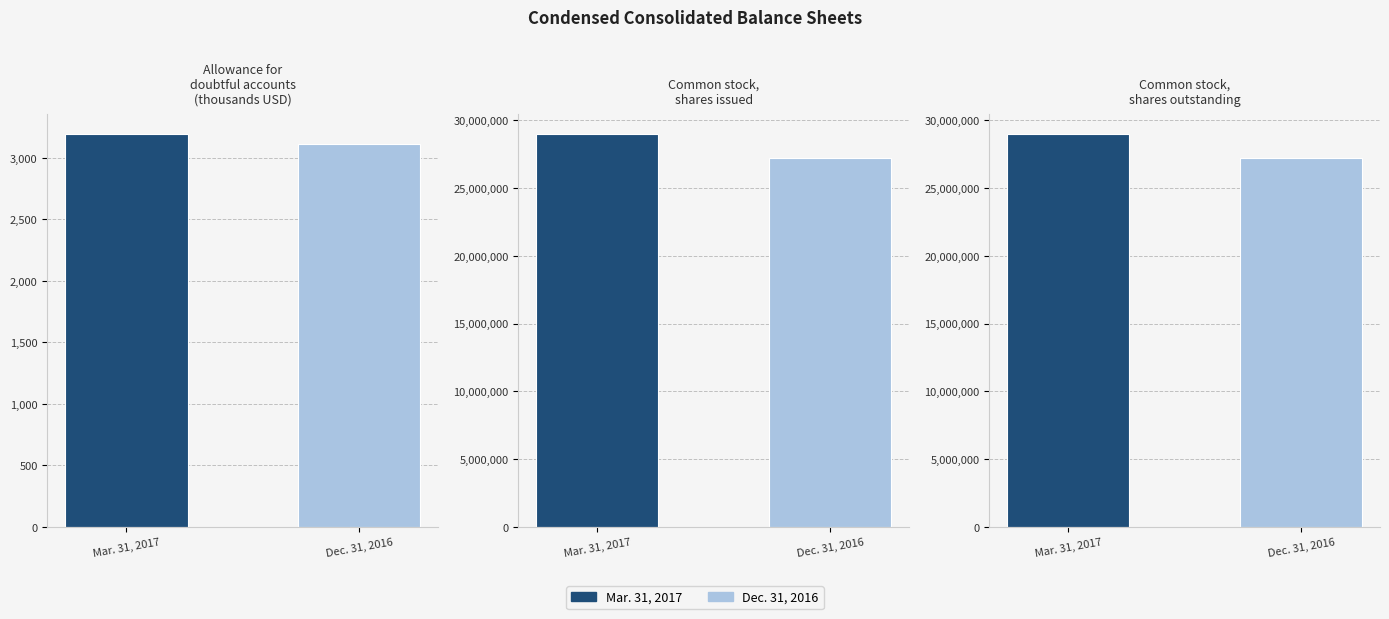

What is the average value of the Mar. 31, 2017 series?

19324512